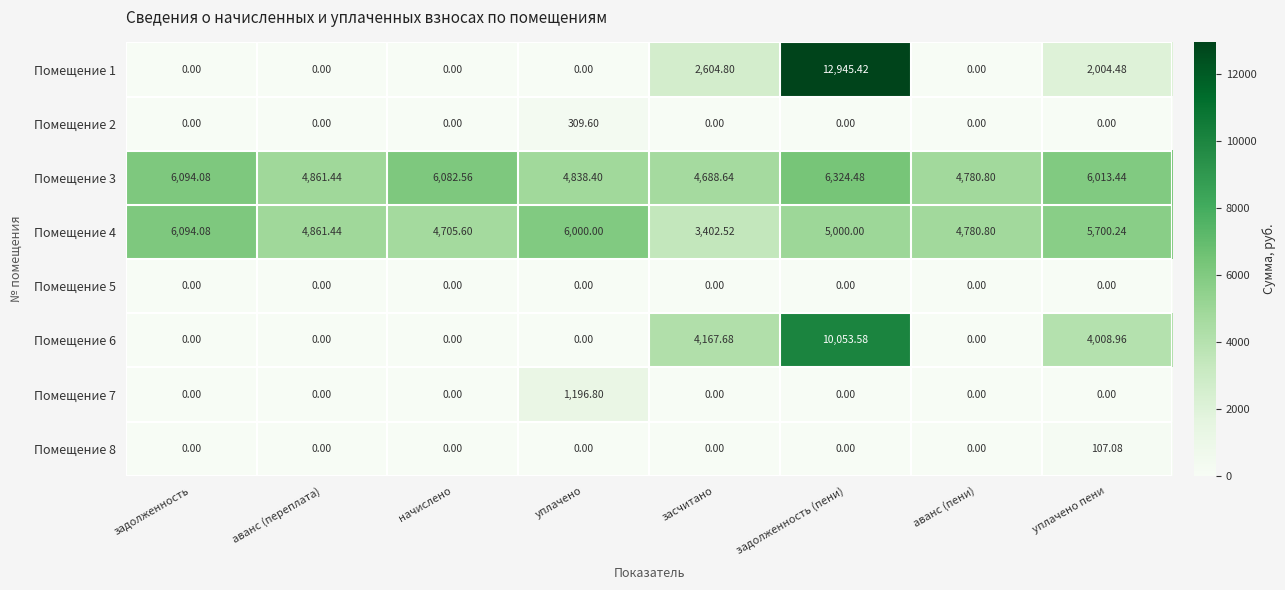

At which category does the chart reach its peak across all series?

задолженность (пени)